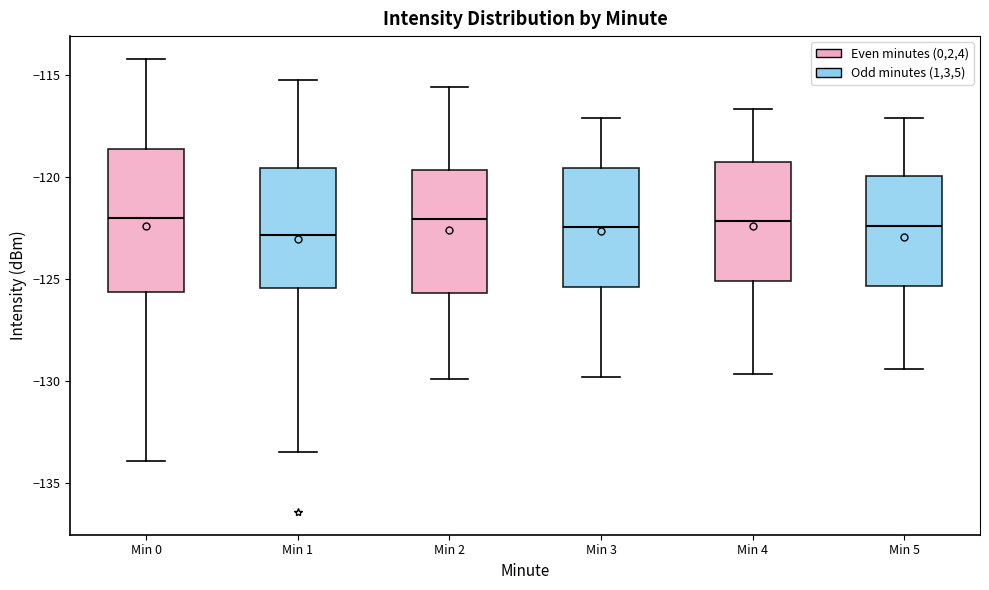

Comparing the boxes themselves (not the whiskers), which one is the tallest?

Min 0